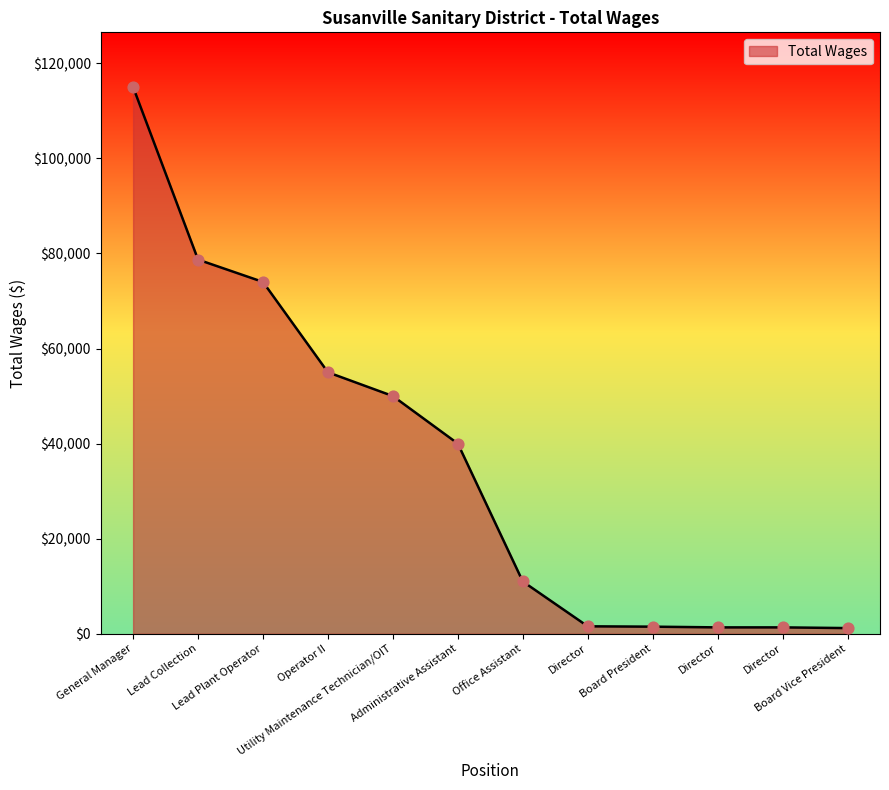

Approximately how many times larger is the value at General Manager compared to Lead Plant Operator?

1.6